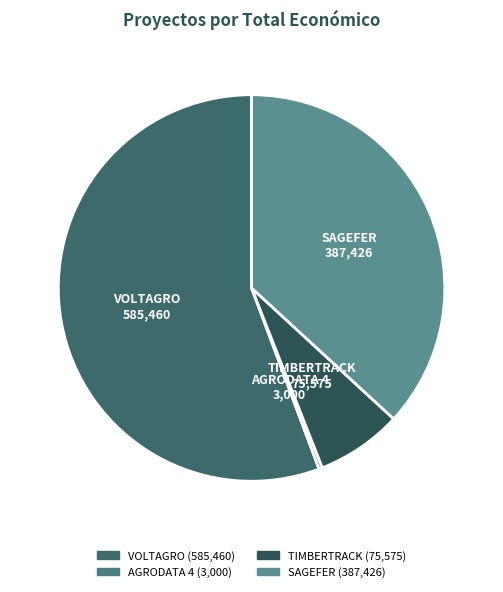

What is the smallest slice in the pie chart?

AGRODATA 4